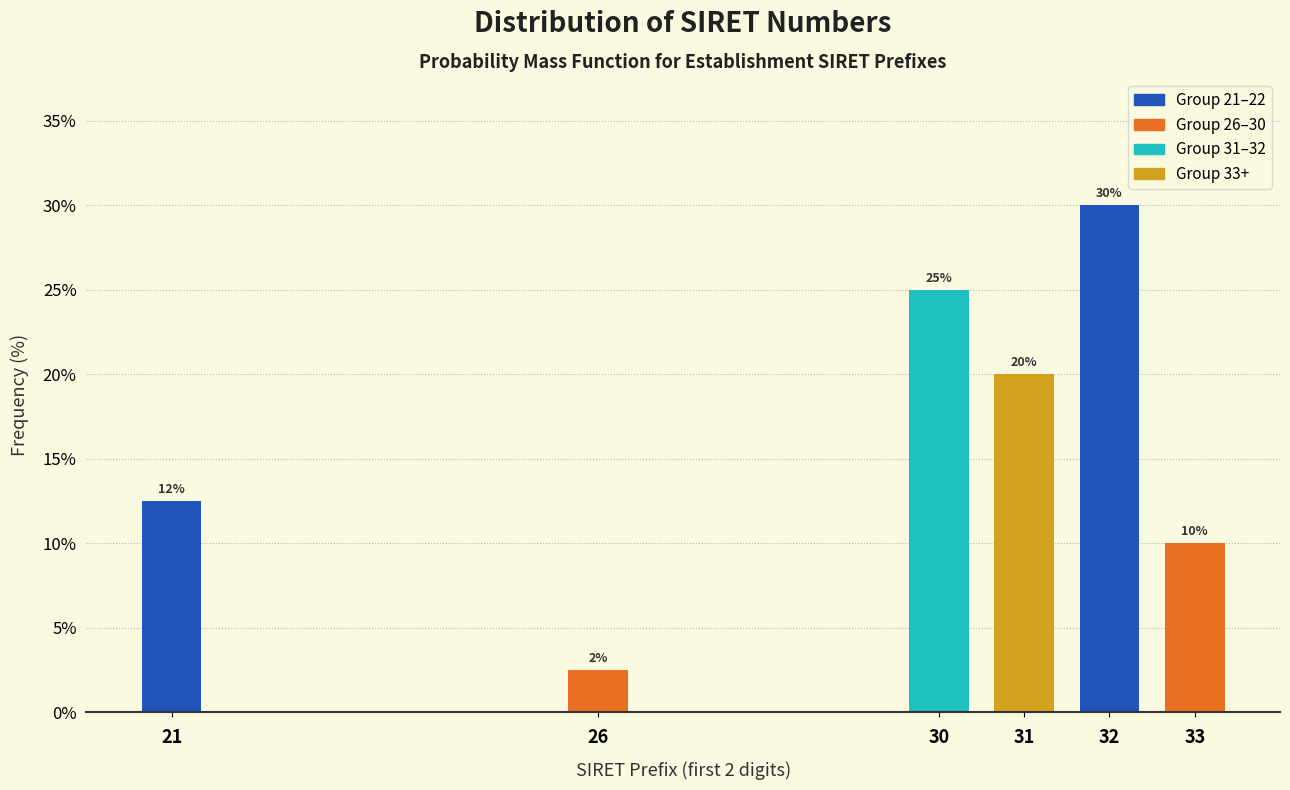

What is the approximate value at 33?

10.0